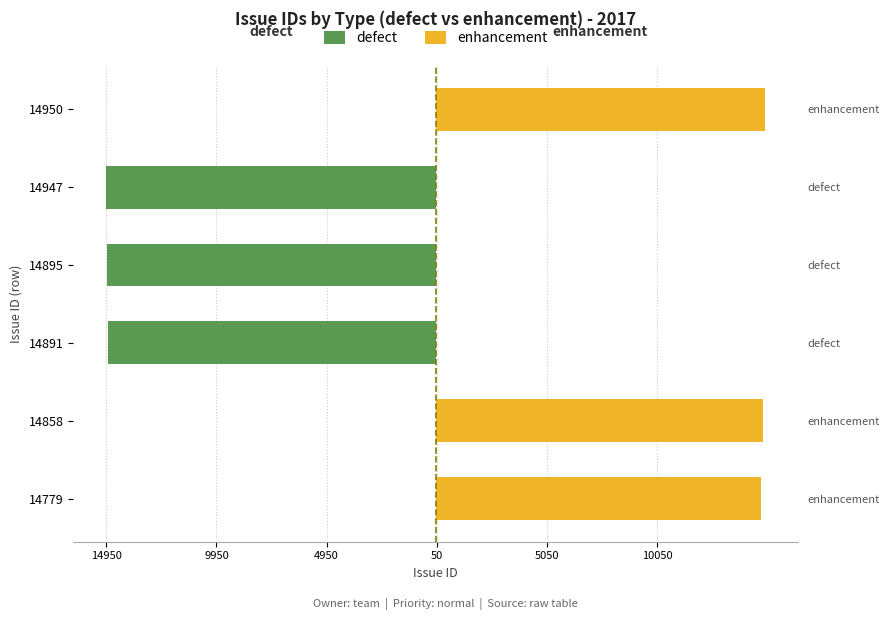

Does the chart contain any negative values?

Yes